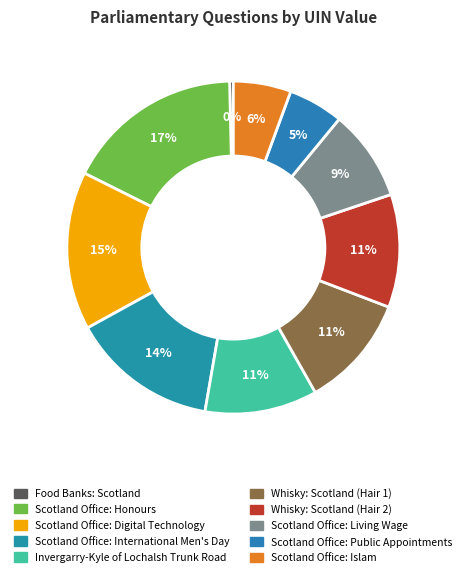

To the nearest percent, what portion does Scotland Office: Living Wage represent?

9%